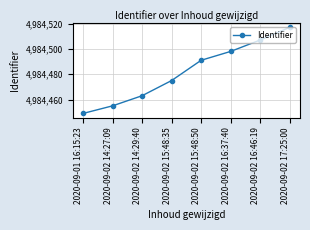

Rank the categories by value from lowest to highest.

2020-09-01 16:15:23, 2020-09-02 14:27:09, 2020-09-02 14:29:40, 2020-09-02 15:48:35, 2020-09-02 15:48:50, 2020-09-02 16:37:40, 2020-09-02 16:46:19, 2020-09-02 17:25:00